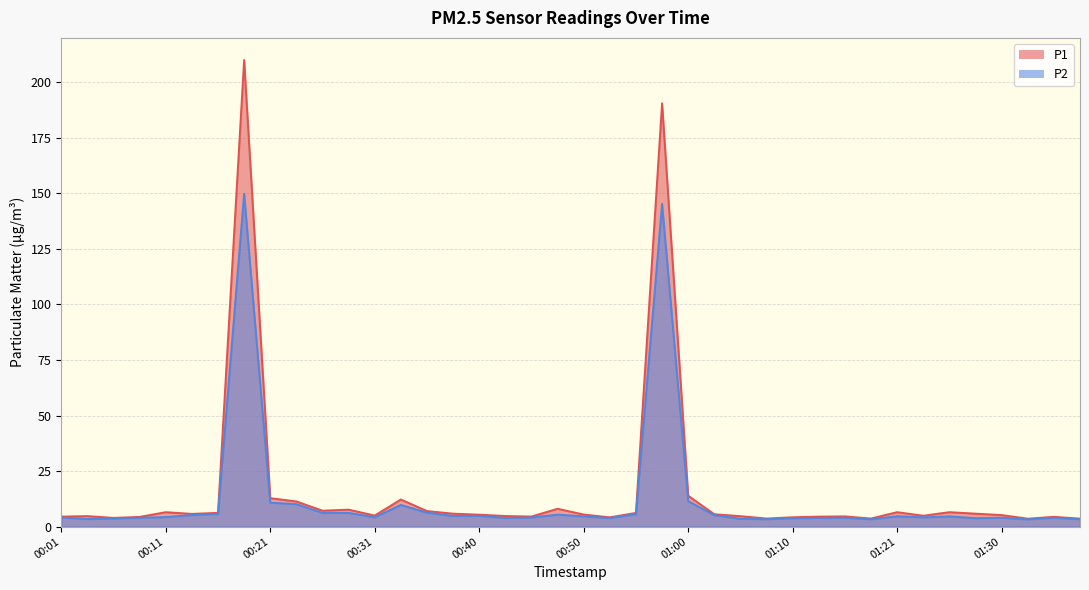

Reading right to left, transcribe all the data shown in this chart.

P1: 01:38=3.6	01:36=4.4	01:33=3.6	01:30=5.2	01:28=5.8	01:25=6.5	01:23=4.9	01:21=6.5	01:18=3.6	01:15=4.6	01:13=4.5	01:10=4.2	01:08=3.6	01:05=4.7	01:03=5.6	01:00=13.9	00:58=190.6	00:55=6.2	00:53=4.2	00:50=5.4	00:48=8.0	00:45=4.5	00:43=4.8	00:40=5.4	00:38=5.8	00:35=7.0	00:33=12.2	00:31=5.0	00:28=7.6	00:26=7.2	00:23=11.3	00:21=12.8	00:18=210.0	00:16=6.2	00:13=5.7	00:11=6.5	00:08=4.4	00:06=3.9	00:03=4.7	00:01=4.5
P2: 01:38=3.3	01:36=4.0	01:33=3.3	01:30=4.0	01:28=3.8	01:25=4.6	01:23=4.2	01:21=4.7	01:18=3.3	01:15=4.0	01:13=3.9	01:10=3.8	01:08=3.3	01:05=3.5	01:03=5.2	01:00=11.5	00:58=145.3	00:55=5.6	00:53=3.9	00:50=4.6	00:48=5.4	00:45=4.1	00:43=3.9	00:40=4.9	00:38=4.8	00:35=6.3	00:33=9.8	00:31=4.2	00:28=6.2	00:26=6.2	00:23=10.1	00:21=10.8	00:18=149.8	00:16=5.7	00:13=5.2	00:11=4.3	00:08=4.0	00:06=3.6	00:03=3.4	00:01=4.1